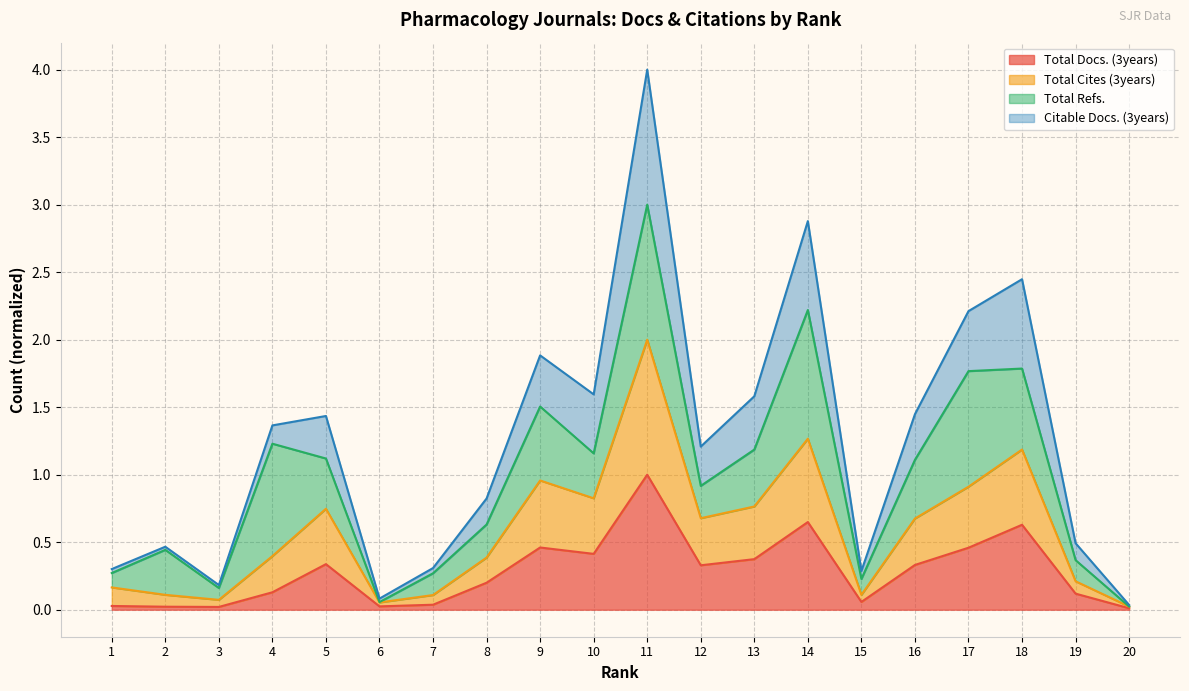

The value of Total Docs. (3years) at 14 is 0.6. True or false?

True